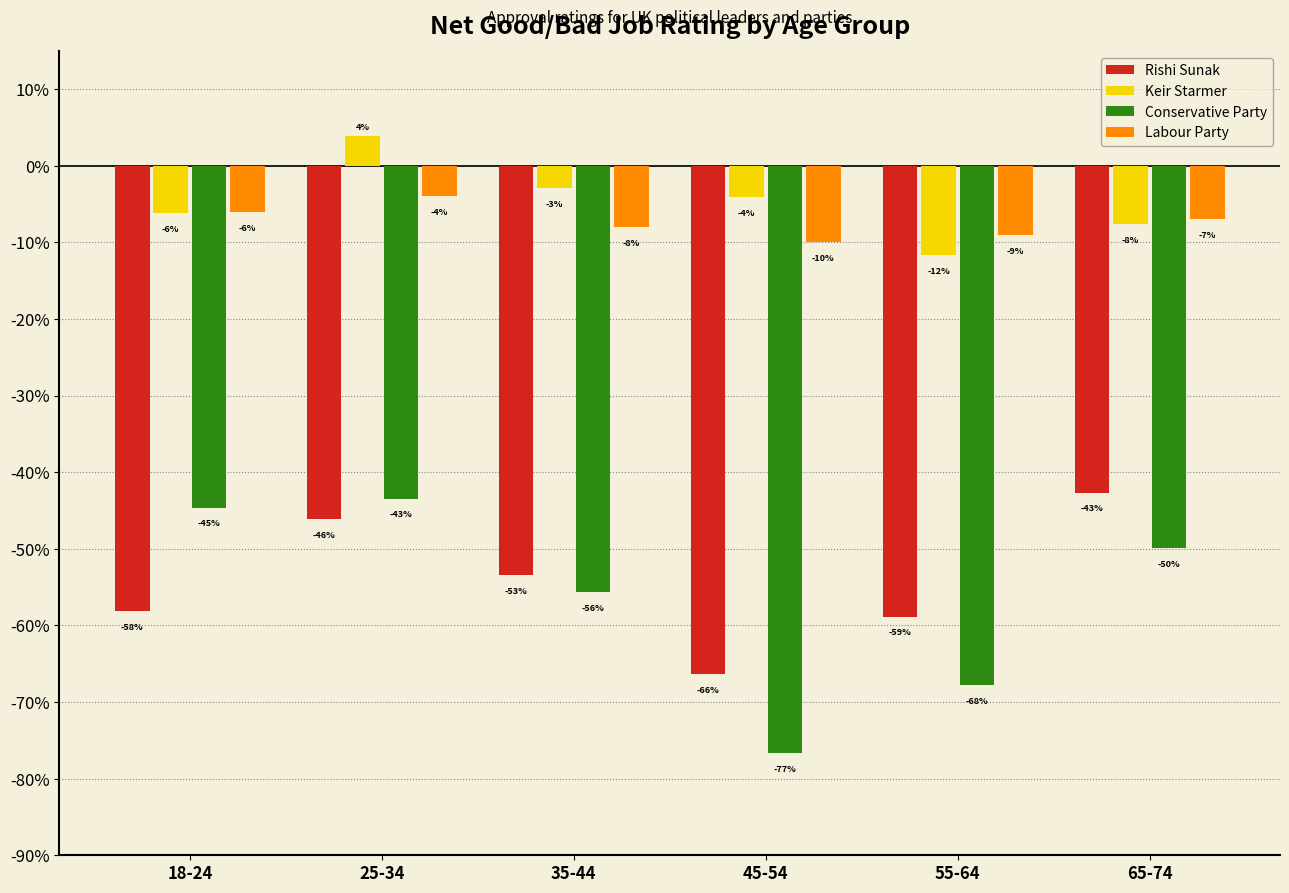

What are all the series names shown in the legend?

Rishi Sunak, Keir Starmer, Conservative Party, Labour Party